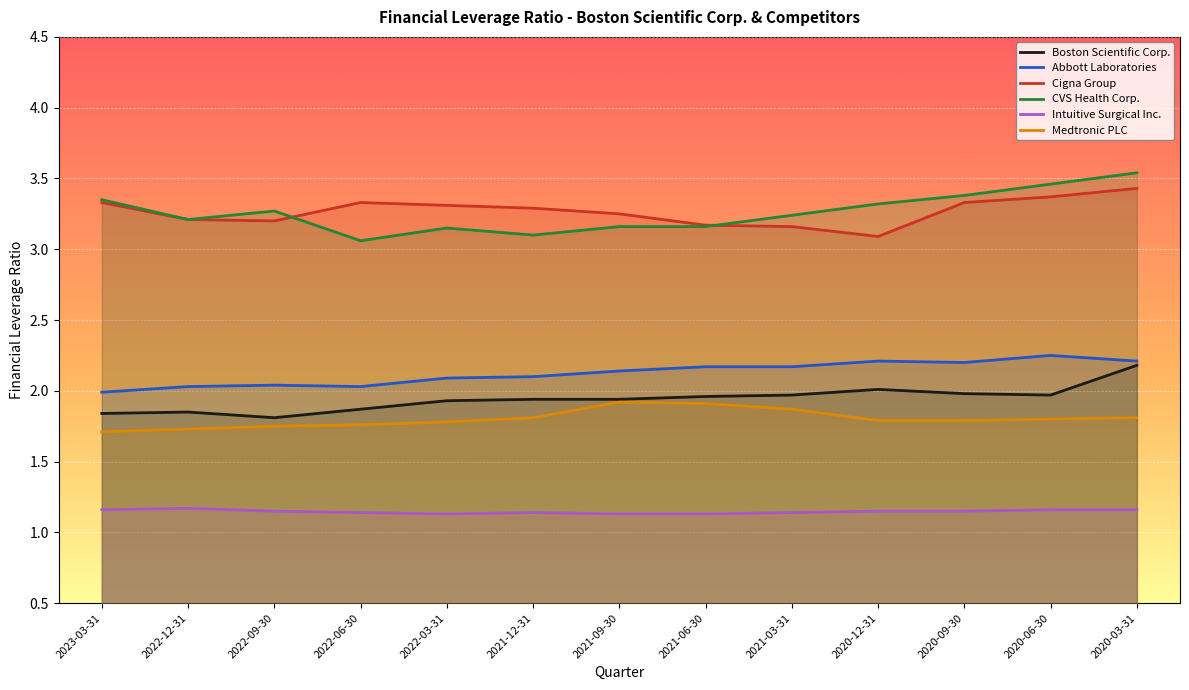

Count the number of data series in this chart.

6